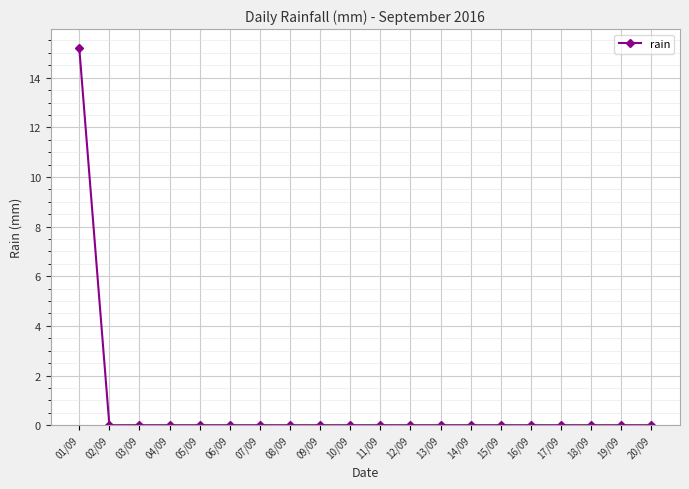

What is the label of the 4th point from the left?

04/09